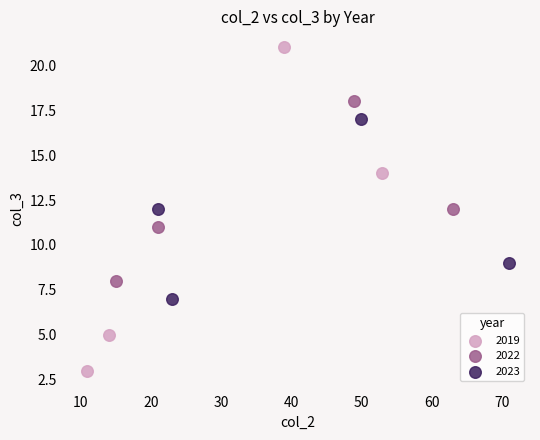

Which series contains the lowest Y value?

2019